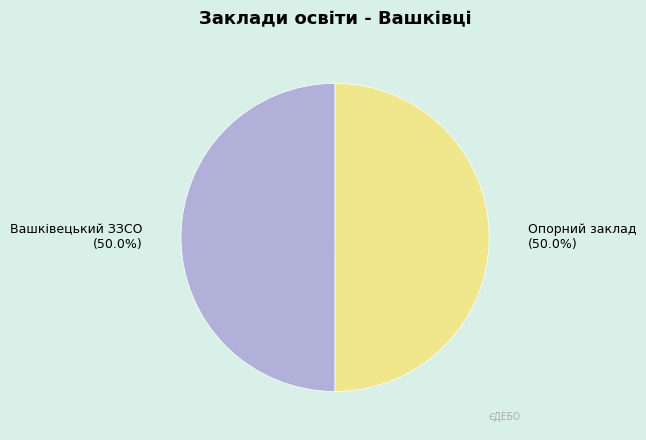

How many segments does this pie chart have?

2